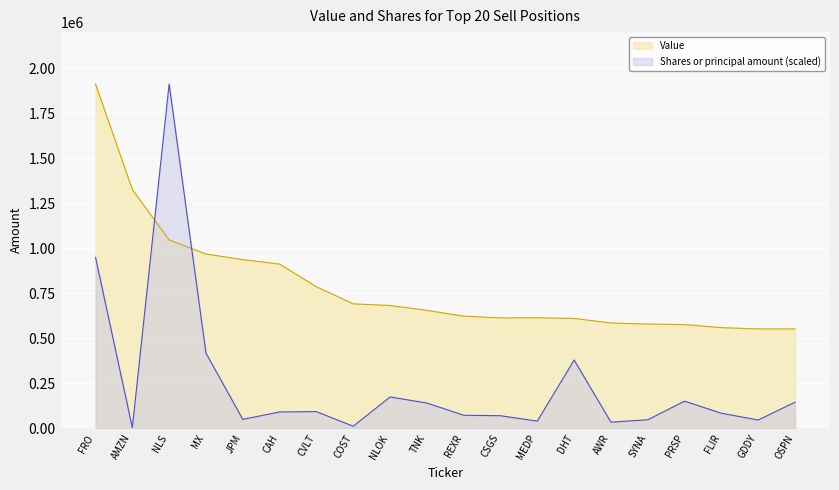

True or false: Value has more than 0 interior local peaks.

True